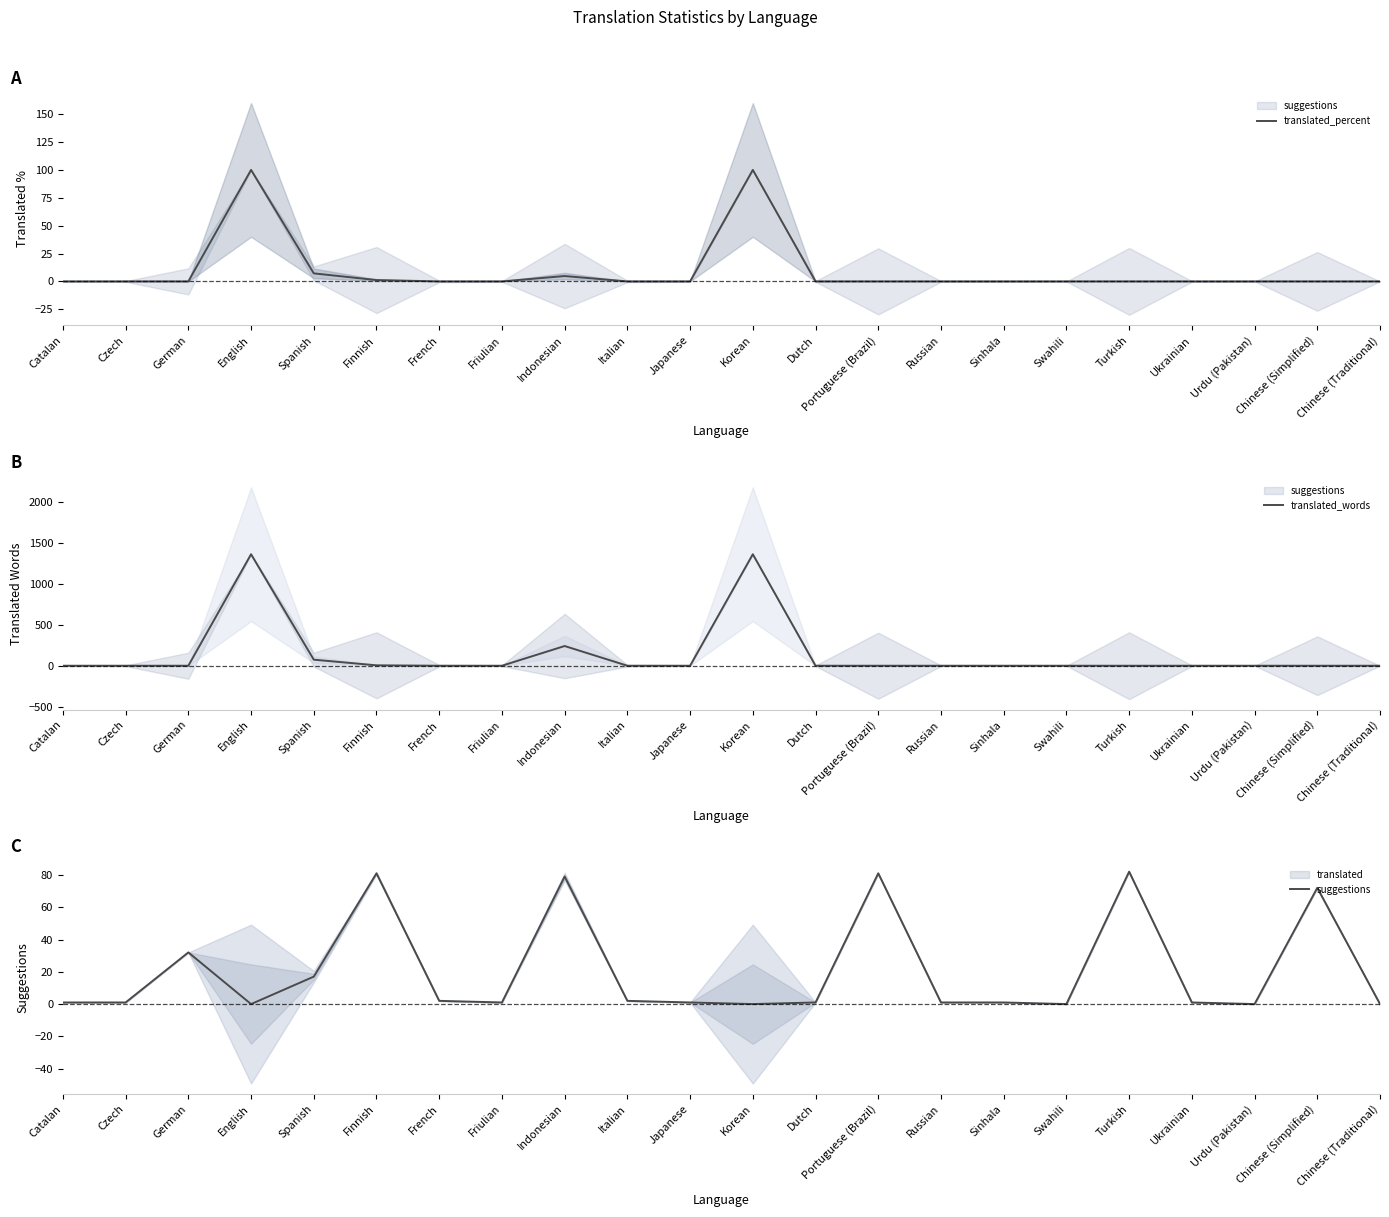

Rank the categories by translated_percent value from lowest to highest.

Catalan, Czech, German, French, Friulian, Italian, Japanese, Dutch, Portuguese (Brazil), Russian, Sinhala, Swahili, Turkish, Ukrainian, Urdu (Pakistan), Chinese (Simplified), Chinese (Traditional), Finnish, Indonesian, Spanish, English, Korean